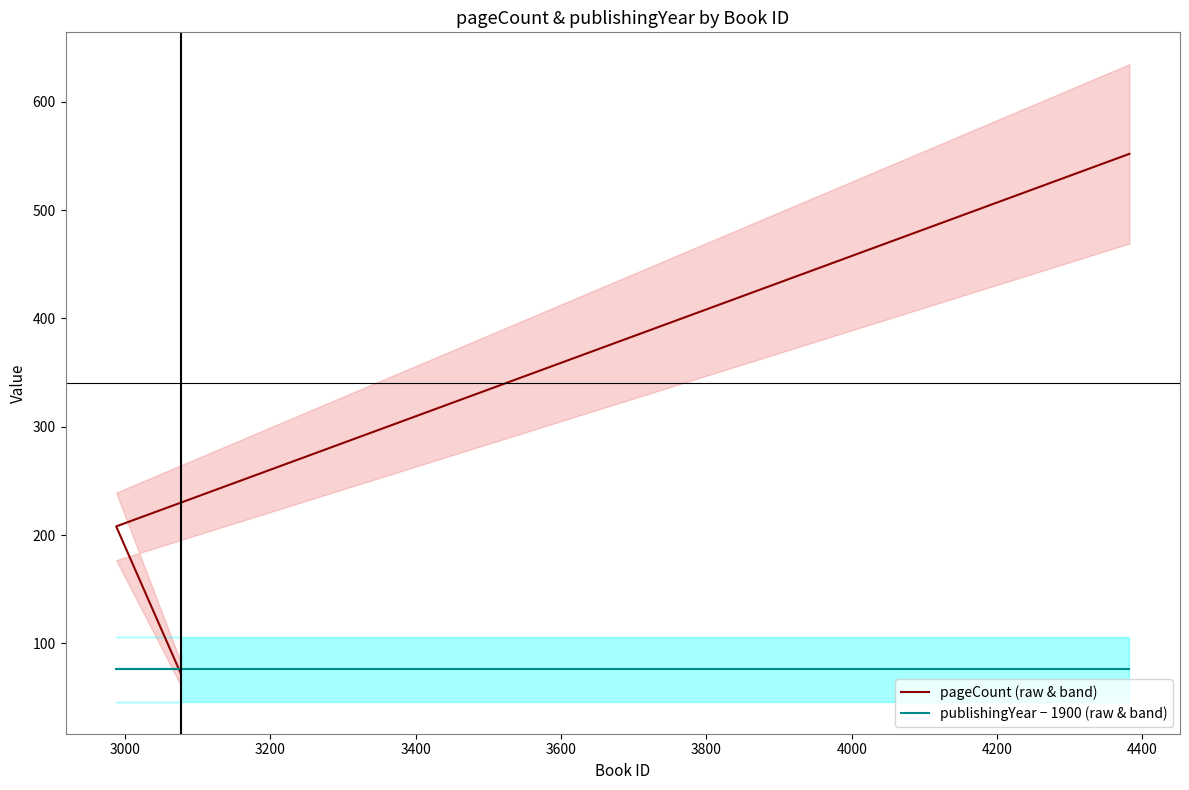

What is the highest value of the pageCount (raw & band) series?

552